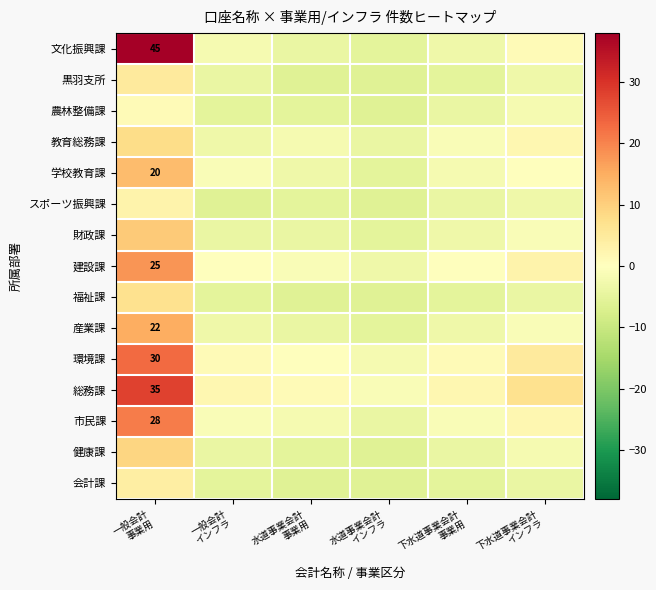

What is the spread (max minus min) of values at 下水道事業会計
事業用?

7.0